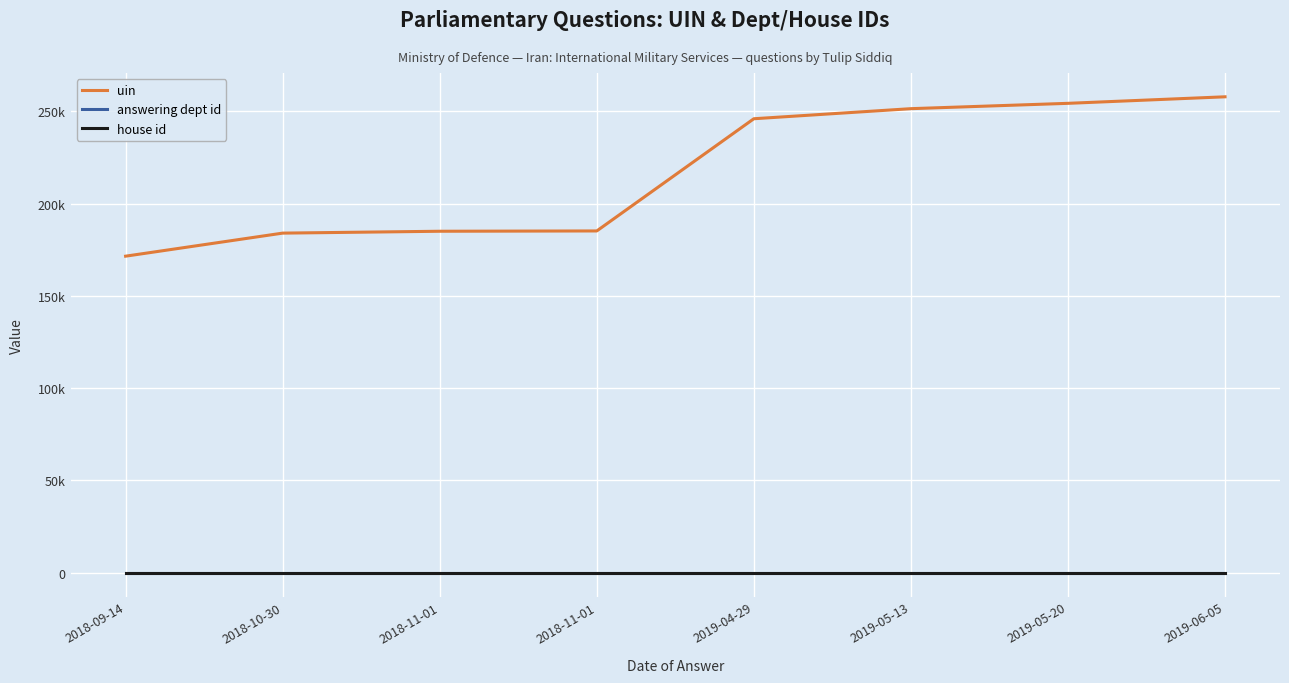

At how many categories does at least one series exceed 31259?

8